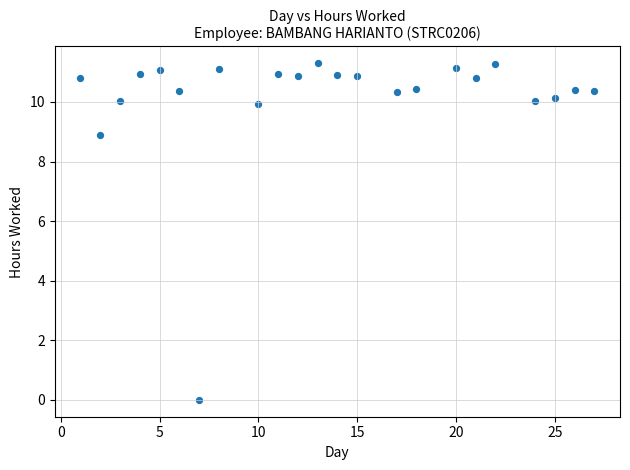

What is the range of Y values (max minus min)?

11.3